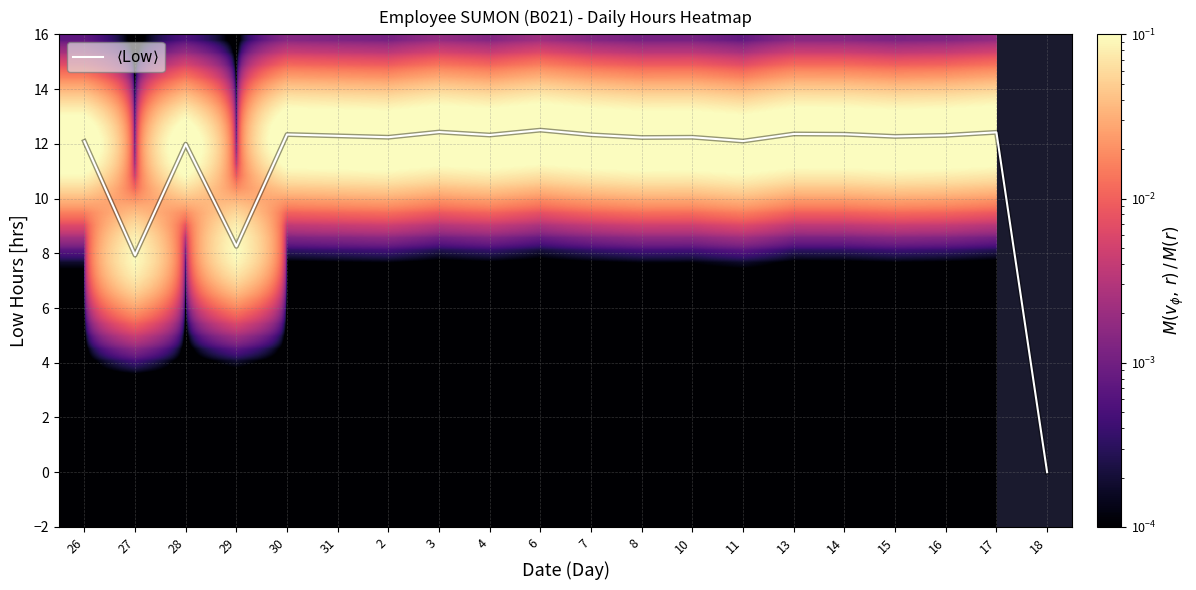

Reading left to right, transcribe all the data shown in this chart.

26: 12.1	0.0	0.0	0.0	0.0	0.0	0.0
27: 7.9	0.0	0.0	0.0	0.0	0.0	0.0
28: 12.0	0.0	0.0	0.0	0.0	0.0	0.0
29: 8.2	0.0	0.0	0.0	0.0	0.0	0.0
30: 12.3	0.0	0.0	0.0	0.0	0.0	0.0
31: 12.3	0.0	0.0	0.0	0.0	0.0	0.0
2: 12.2	0.0	0.0	0.0	0.0	0.0	0.0
3: 12.4	0.0	0.0	0.0	0.0	0.0	0.0
4: 12.3	0.0	0.0	0.0	0.0	0.0	0.0
6: 12.5	0.0	0.0	0.0	0.0	0.0	0.0
7: 12.3	0.0	0.0	0.0	0.0	0.0	0.0
8: 12.2	0.0	0.0	0.0	0.0	0.0	0.0
10: 12.2	0.0	0.0	0.0	0.0	0.0	0.0
11: 12.1	0.0	0.0	0.0	0.0	0.0	0.0
13: 12.4	0.0	0.0	0.0	0.0	0.0	0.0
14: 12.3	0.0	0.0	0.0	0.0	0.0	0.0
15: 12.3	0.0	0.0	0.0	0.0	0.0	0.0
16: 12.3	0.0	0.0	0.0	0.0	0.0	0.0
17: 12.4	0.0	0.0	0.0	0.0	0.0	0.0
18: 0.0	0.0	0.0	0.0	0.0	0.0	0.0